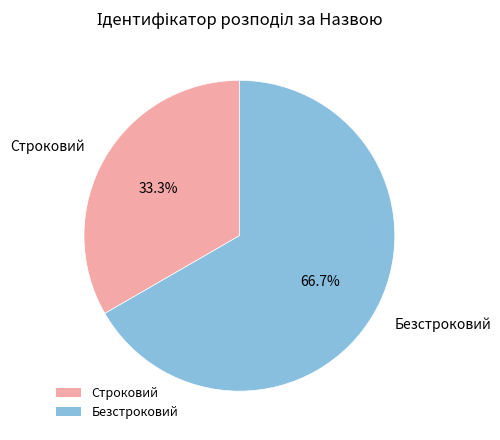

Which category has the smallest portion of the pie?

Строковий